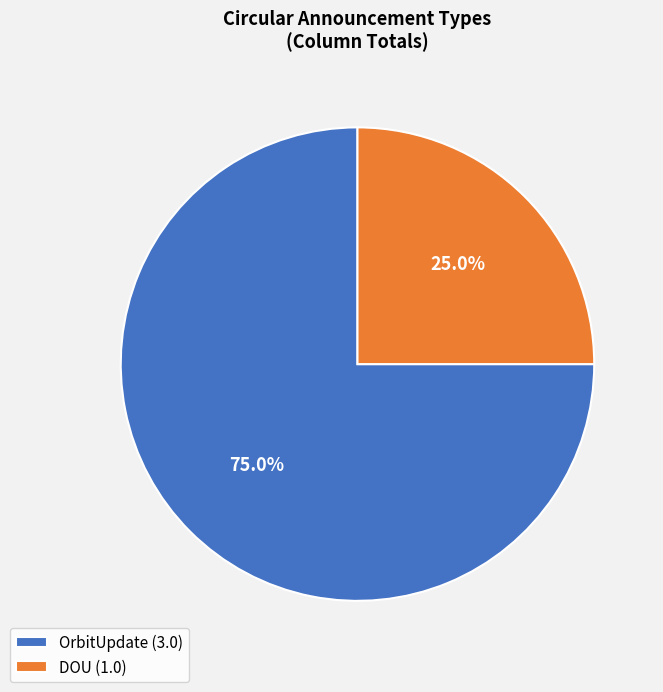

Between DOU (1.0) and OrbitUpdate (3.0), which is larger?

OrbitUpdate (3.0)